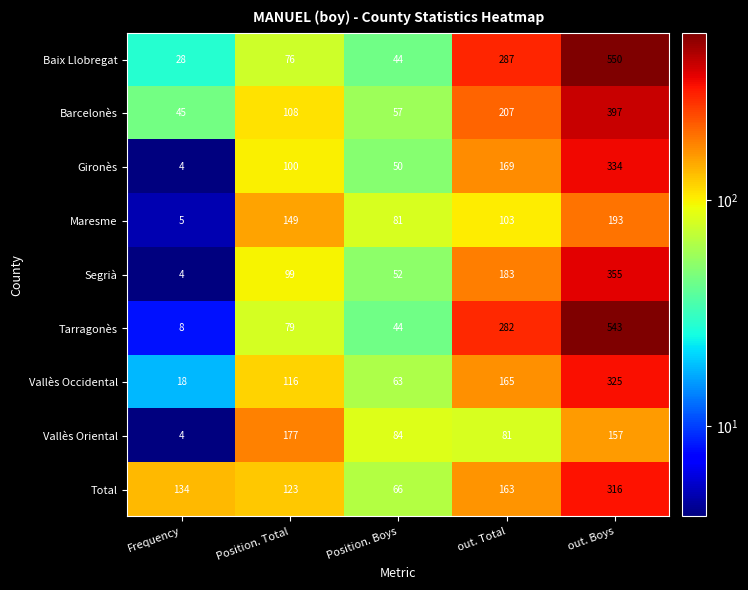

How many Segrià values are between 52 and 183?

3